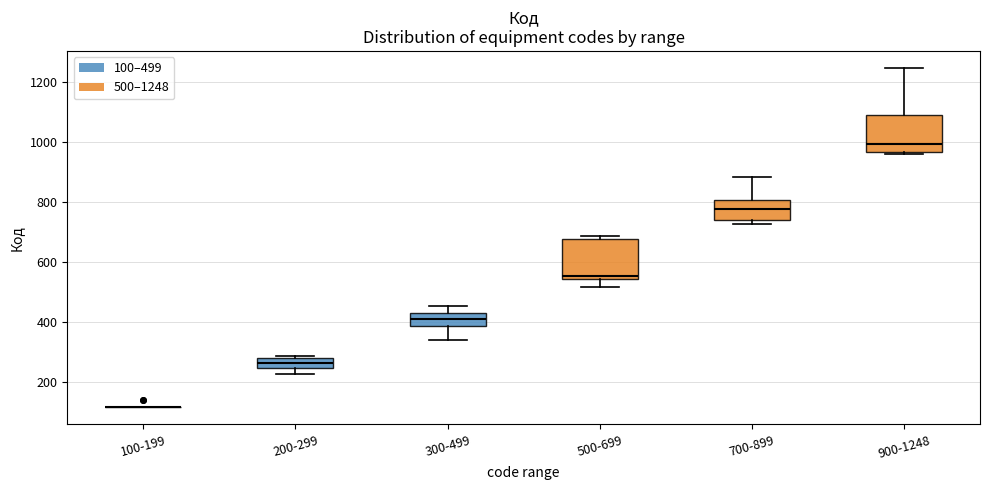

Reading left to right, transcribe this box plot: for each box, give where its median line is, the range the box spans, and where its two whiskers end, as read against the y-axis. The values are not printed on the chart, so give them approximately, as read against the axis.

100-199: box collapsed to a line at 120, whiskers 120 to 120
200-299: median 260, box 240 to 280, whiskers 220 to 280 (just above the box's upper edge)
300-499: median 400, box 380 to 440, whiskers 340 to 460
500-699: median 560, box 540 to 680, whiskers 520 to 680 (just above the box's upper edge)
700-899: median 780, box 740 to 800, whiskers 720 to 880
900-1248: median 1000, box 960 to 1100, whiskers 960 (just below the box's lower edge) to 1240